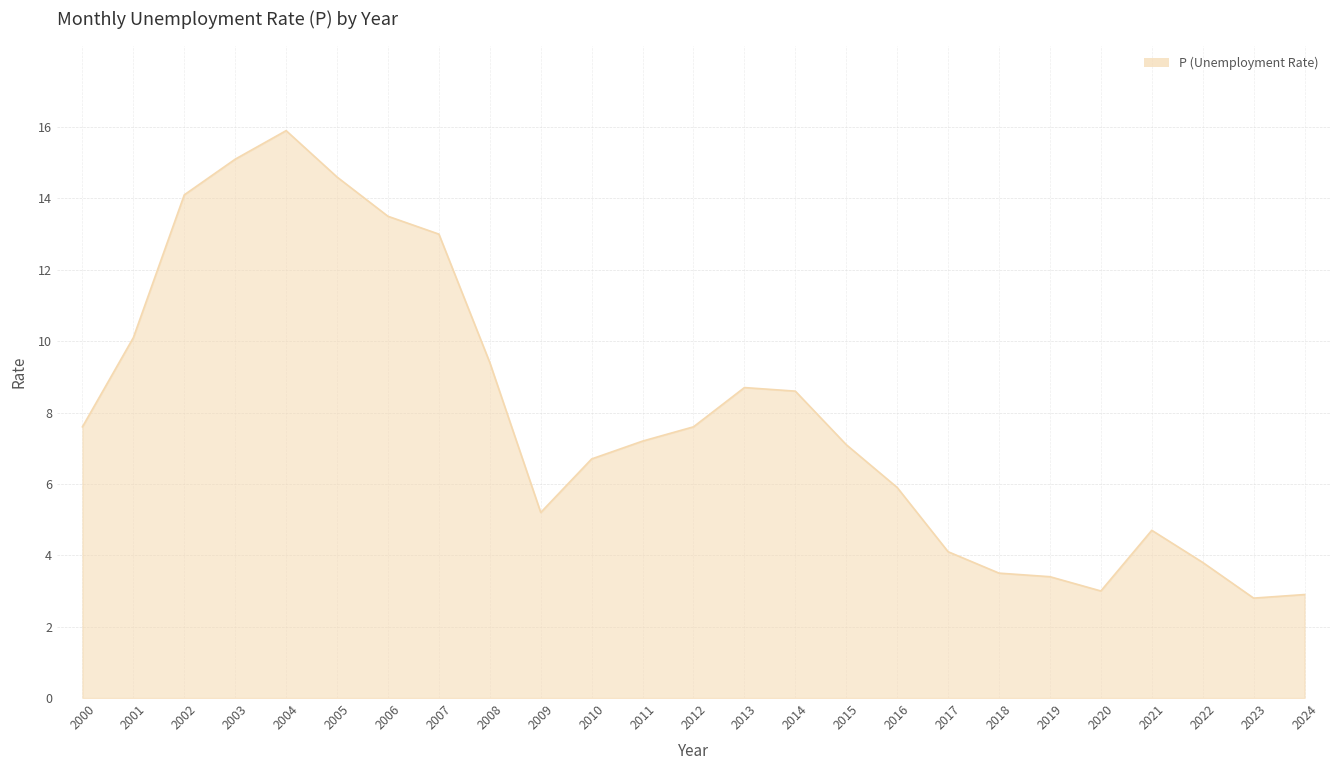

Reading left to right, extract all data points from this chart.

2000=7.6	2001=10.1	2002=14.1	2003=15.1	2004=15.9	2005=14.6	2006=13.5	2007=13.0	2008=9.4	2009=5.2	2010=6.7	2011=7.2	2012=7.6	2013=8.7	2014=8.6	2015=7.1	2016=5.9	2017=4.1	2018=3.5	2019=3.4	2020=3.0	2021=4.7	2022=3.8	2023=2.8	2024=2.9